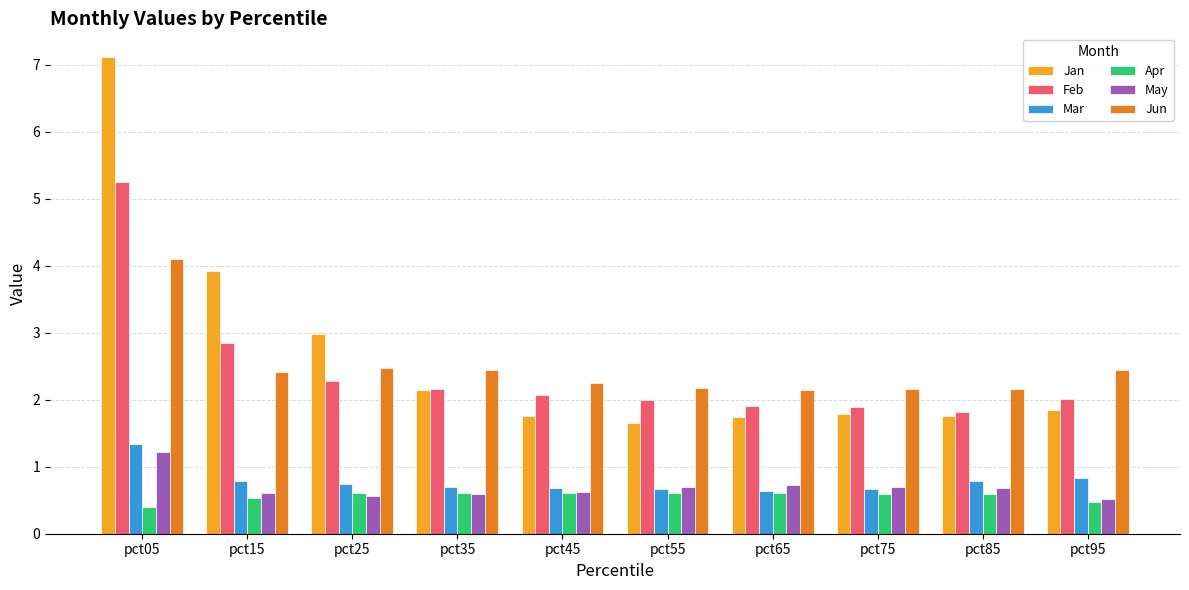

How many bars are there in each group?

6